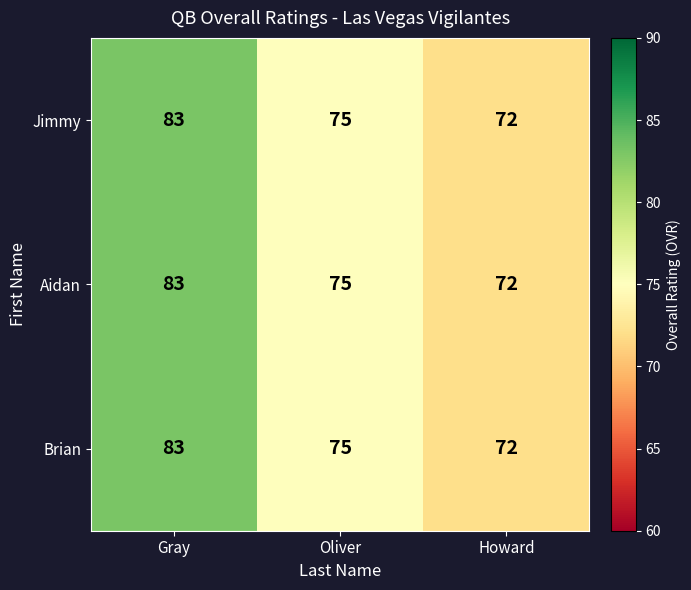

What is the difference between the second highest and minimum values in the Jimmy series?

3